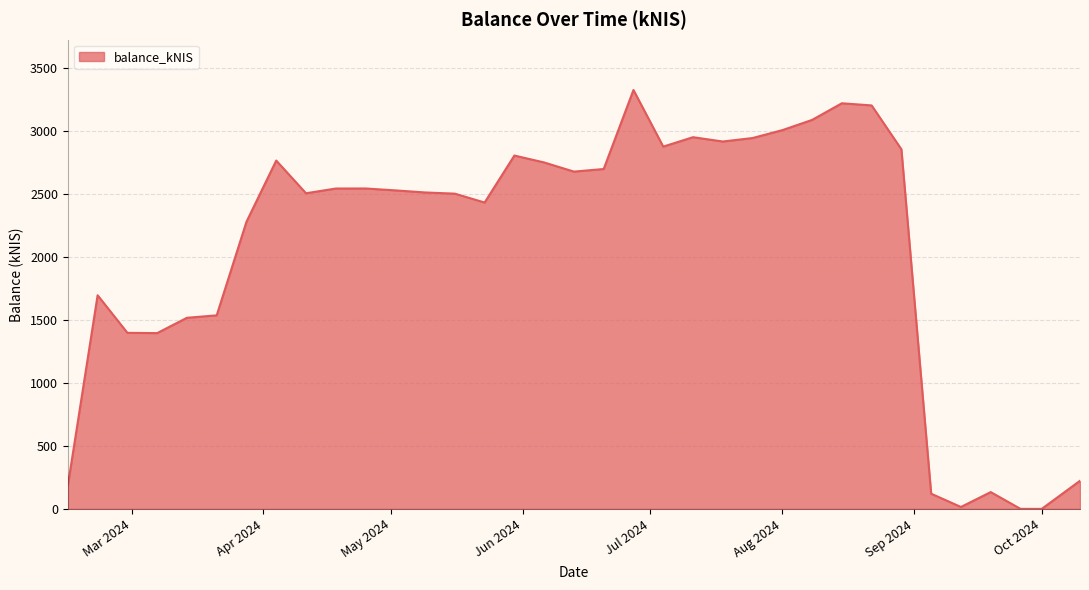

What is the greatest value displayed?

3325.2